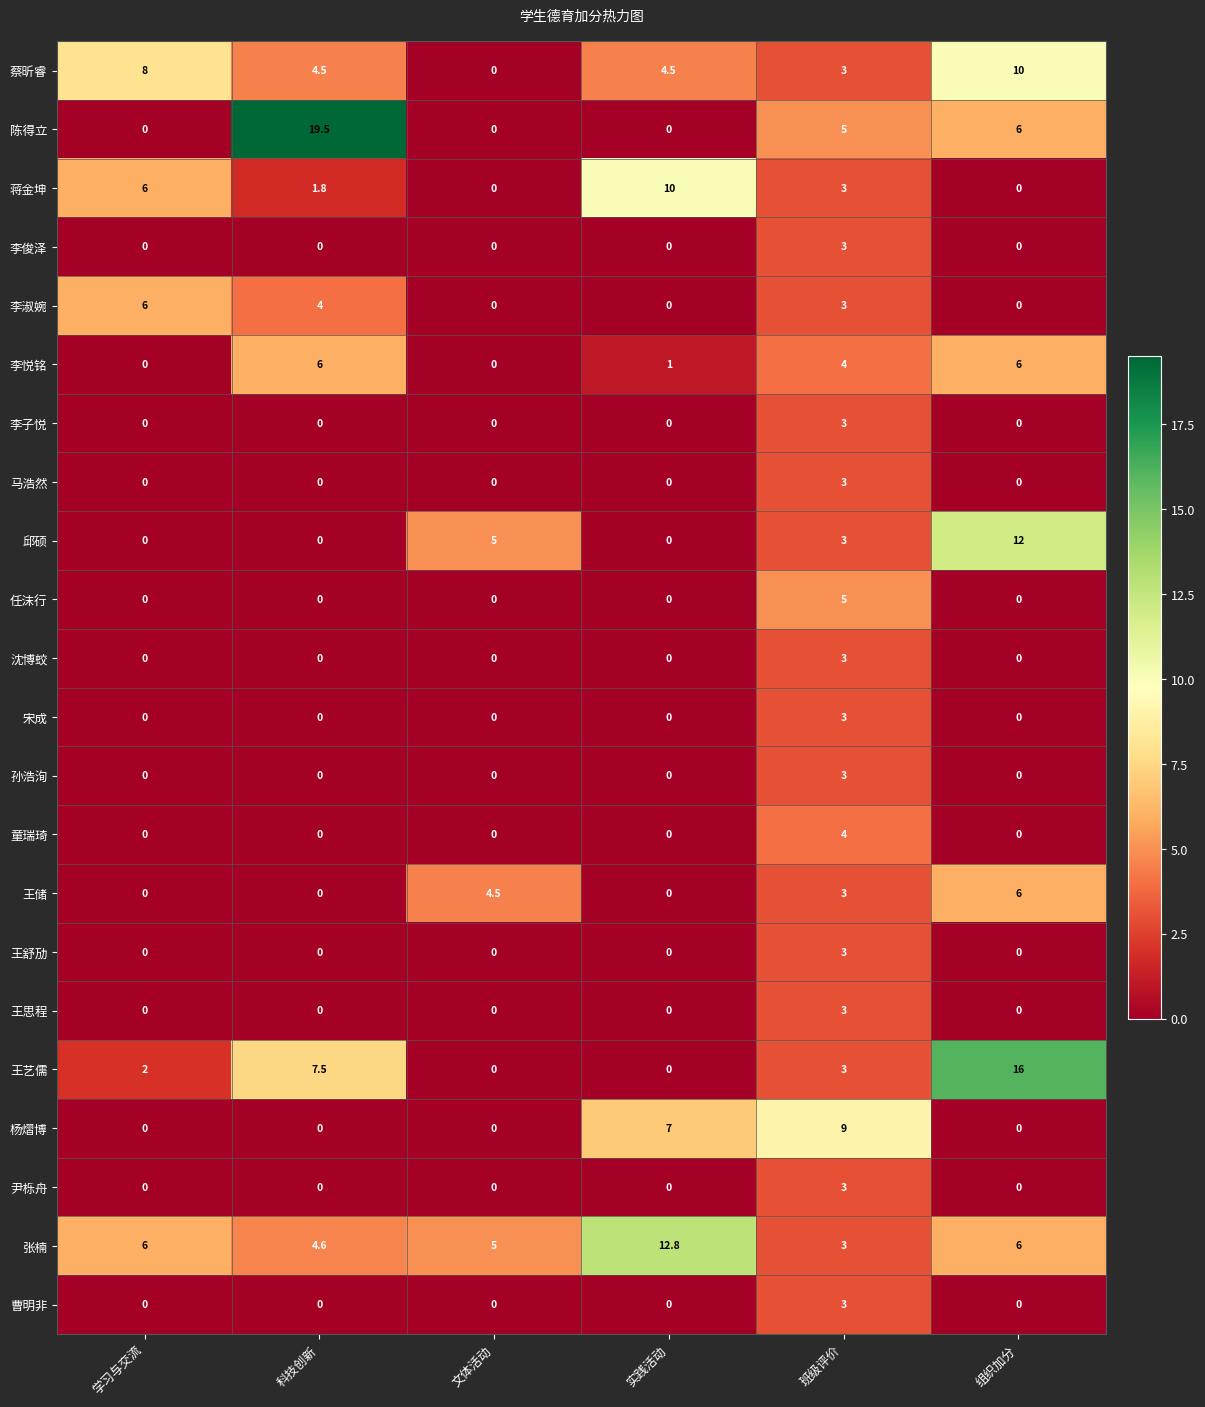

What is the difference between the highest and lowest values at 班级评价?

6.0